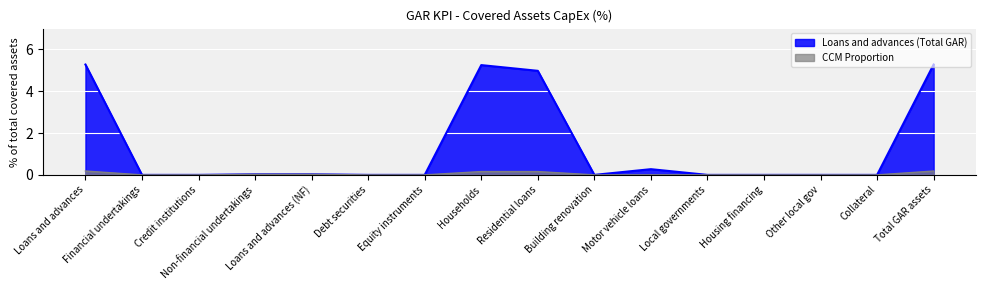

What is the greatest value displayed?

5.3